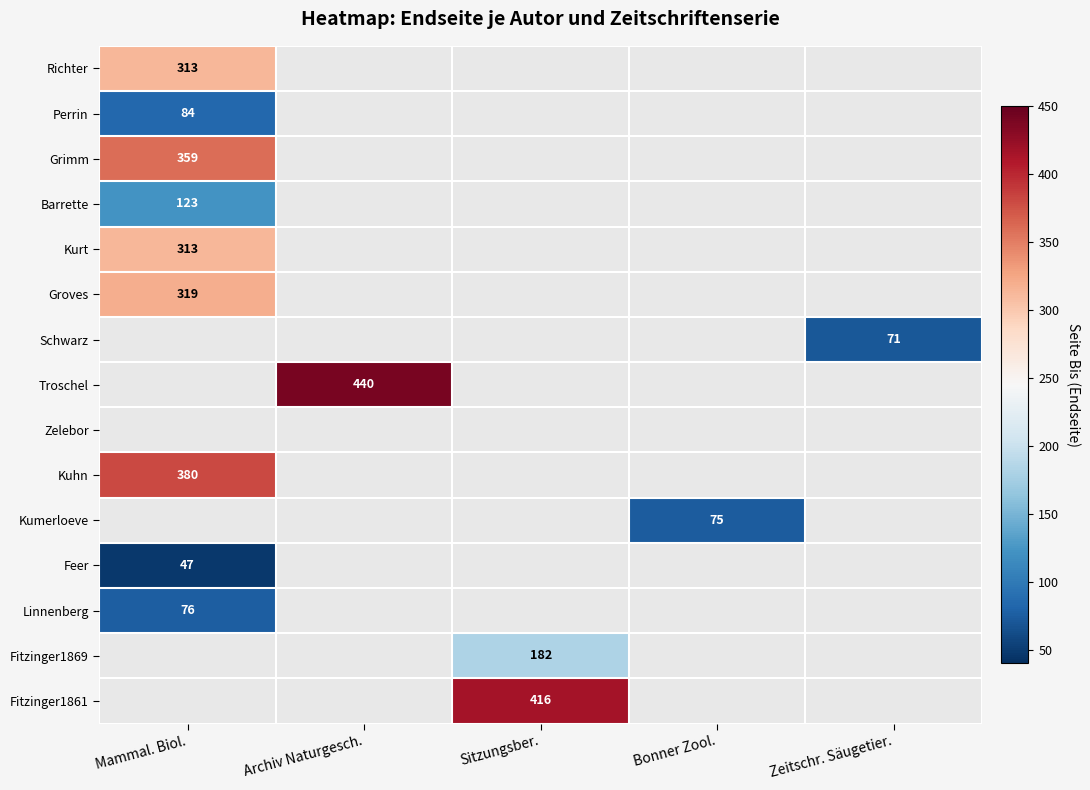

The value of Schwarz at Zeitschr. Säugetier. is 109. True or false?

False